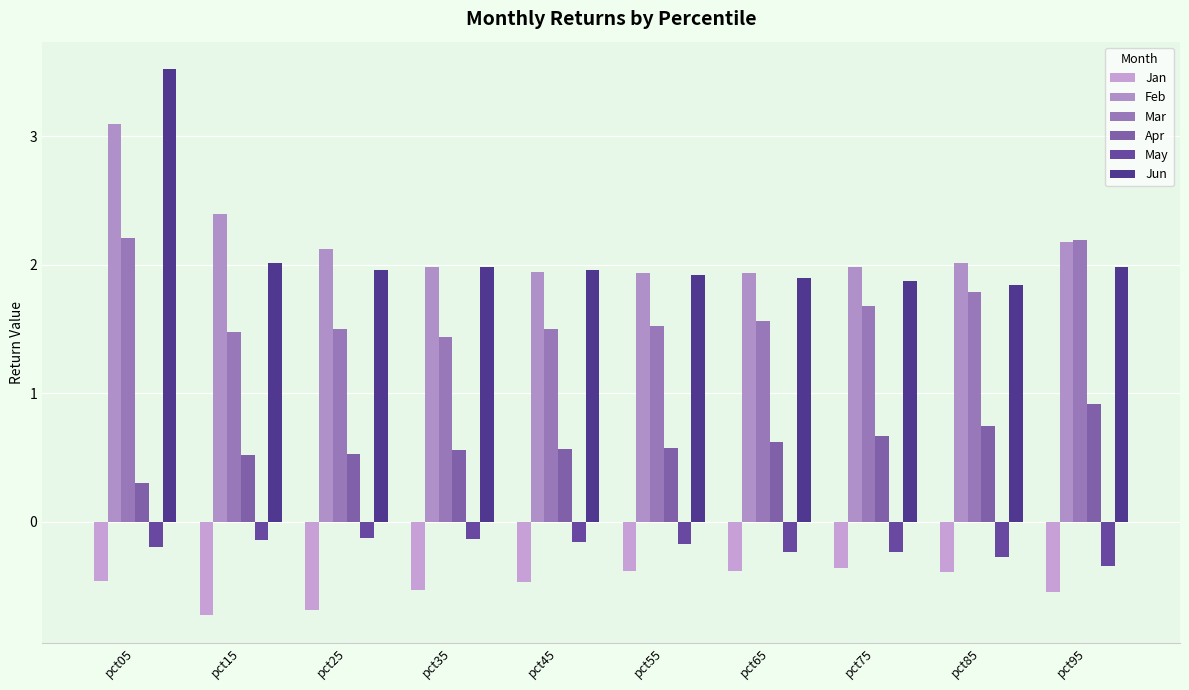

Is the value of Mar at pct85 greater than the value of Apr at pct65?

Yes